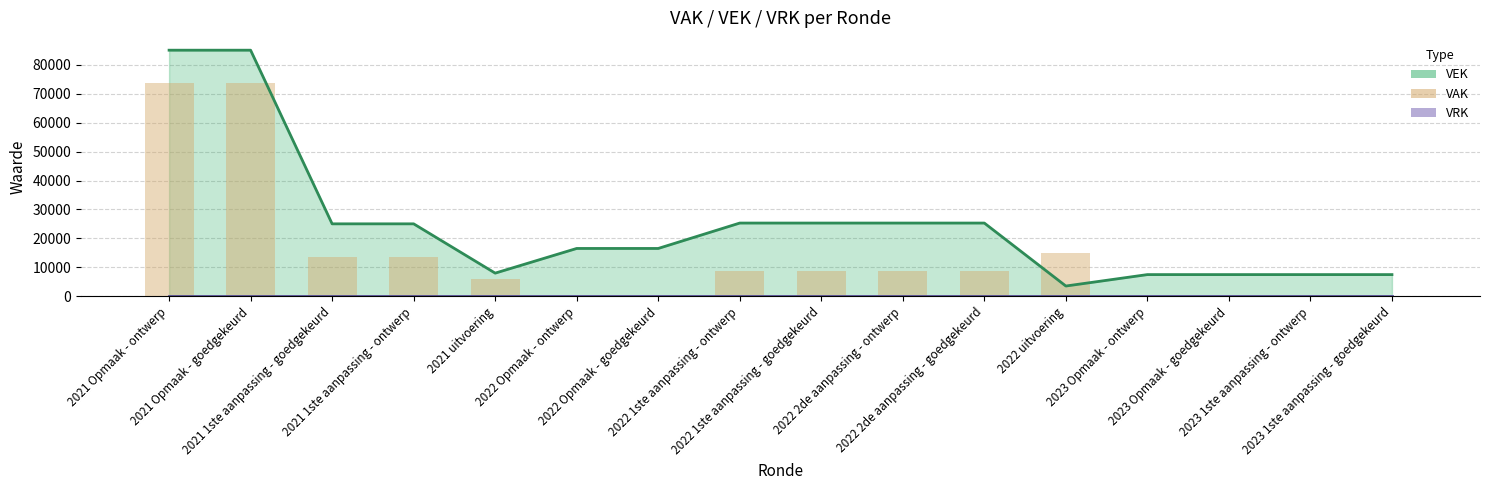

Which category has the lowest value across all series?

2022 Opmaak - ontwerp